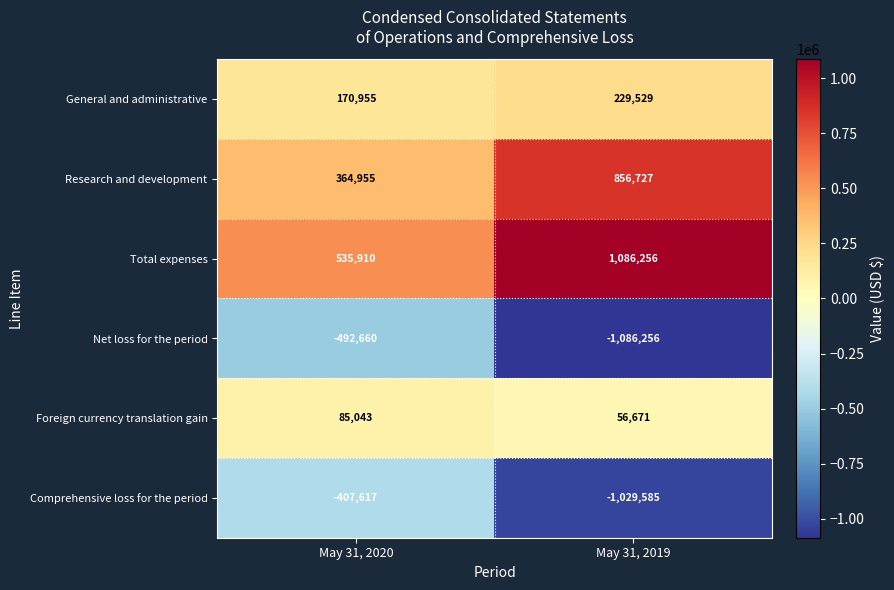

At which category does the chart reach its peak across all series?

May 31, 2019